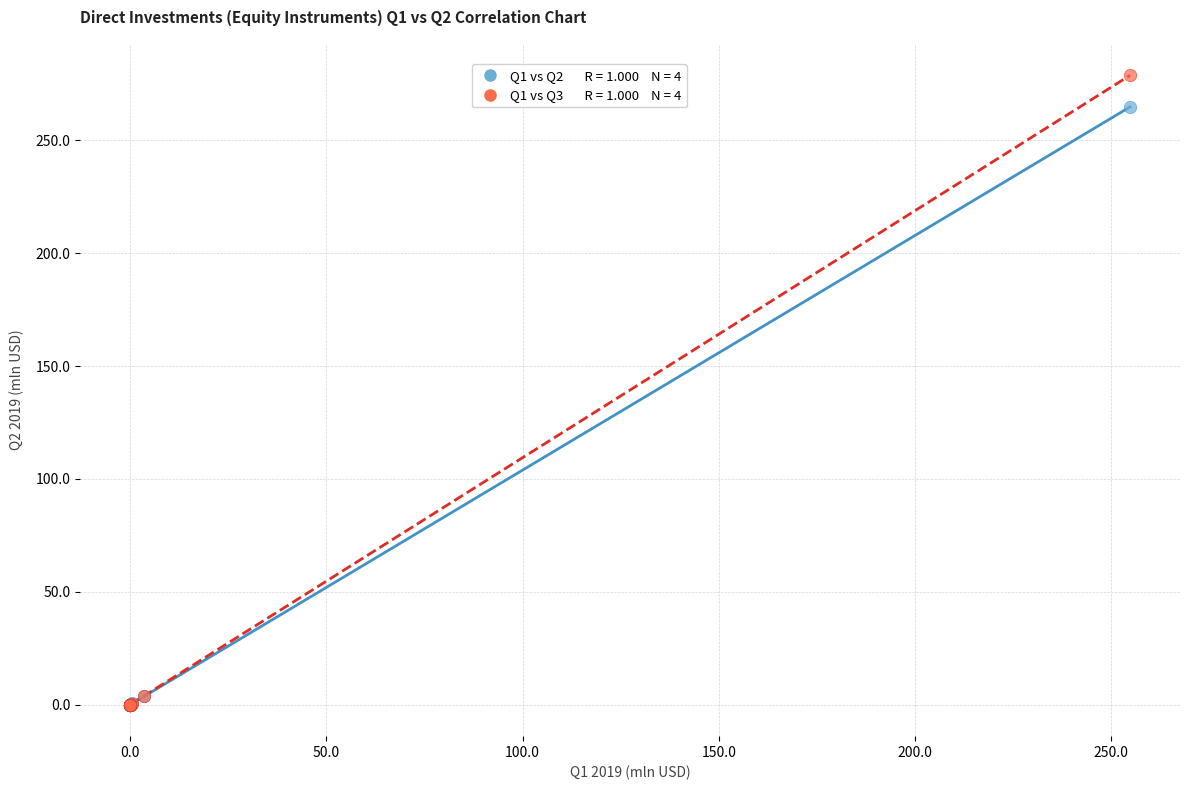

Across all series, what Y value is closest to 139?

264.8